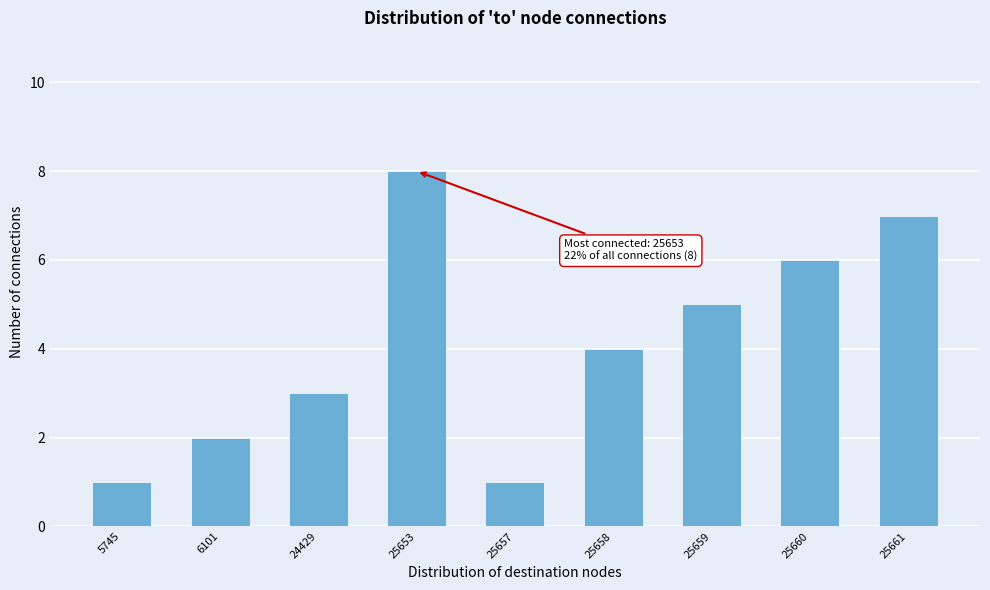

Reading right to left, what are all the values shown in this chart?

25661=7	25660=6	25659=5	25658=4	25657=1	25653=8	24429=3	6101=2	5745=1